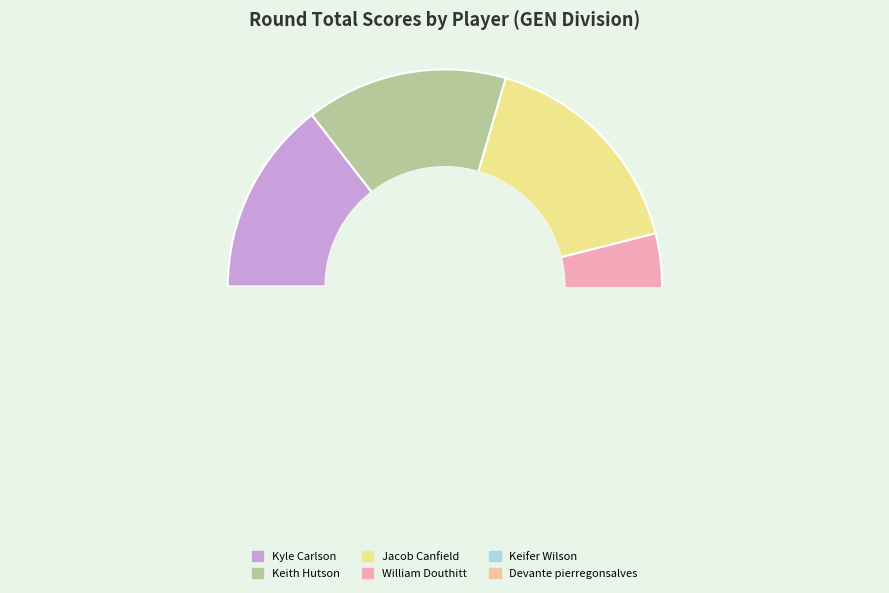

The Jacob Canfield slice represents 26% of the pie. True or false?

False